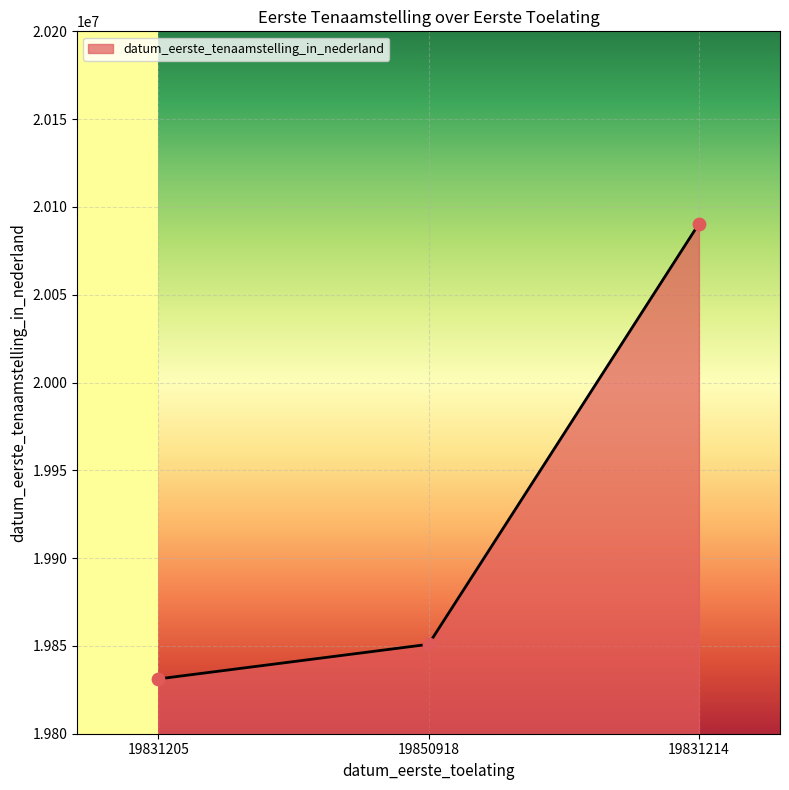

What is the change in value from 19831205 to 19850918?

+19713